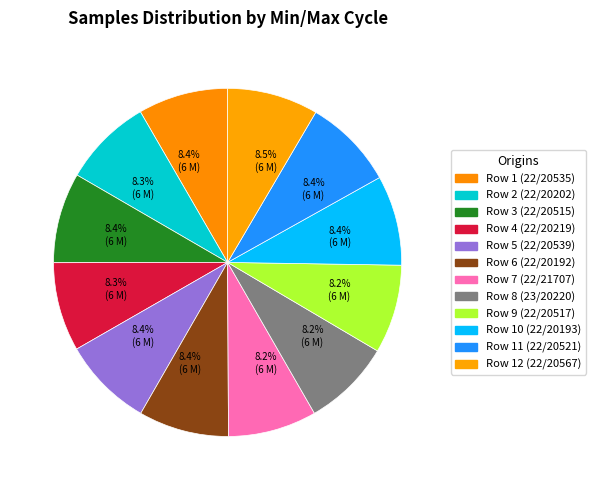

Count the number of slices in the pie.

12